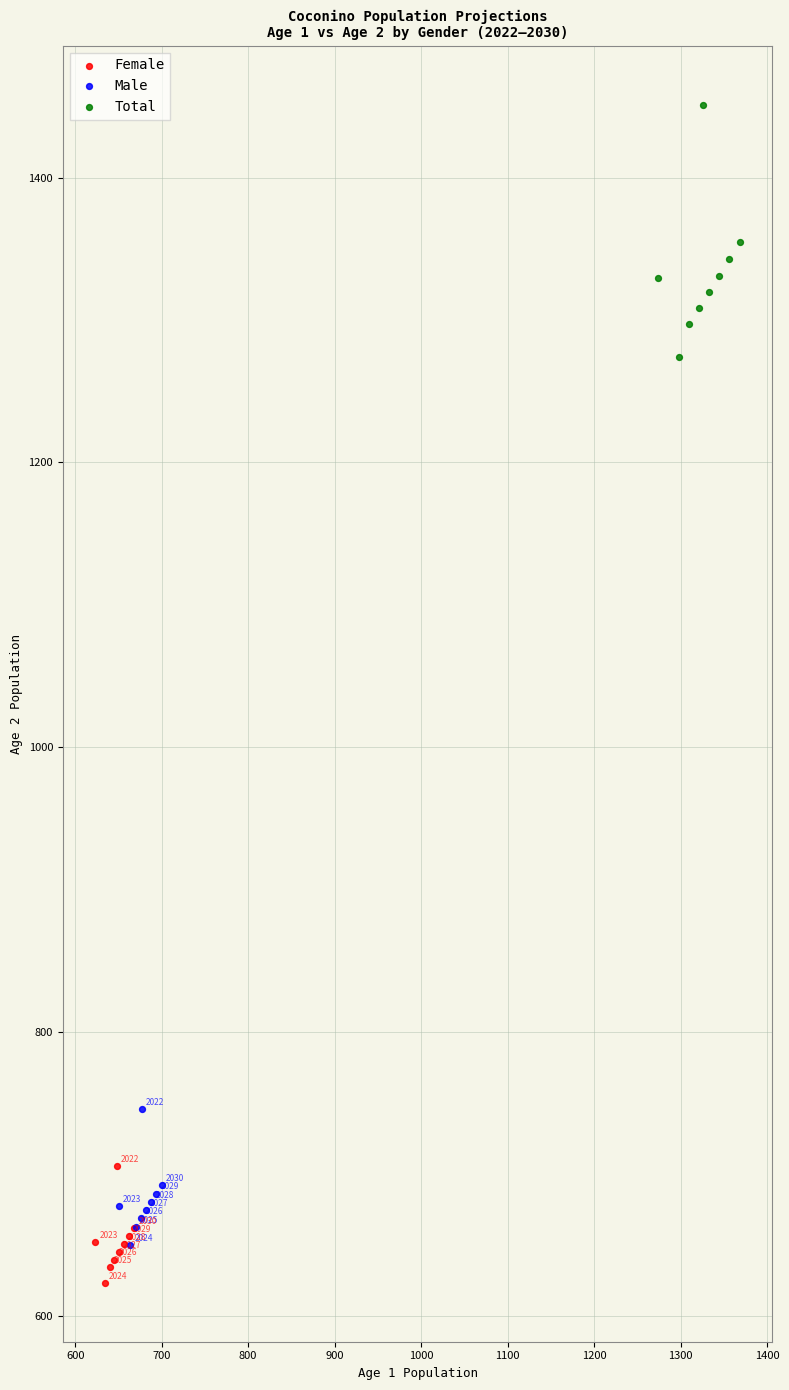

Which series reaches the minimum Y coordinate?

Female